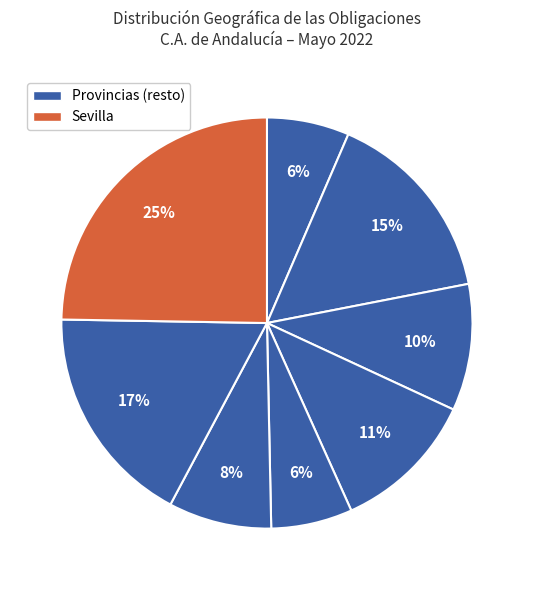

How many slices are in this pie chart?

8